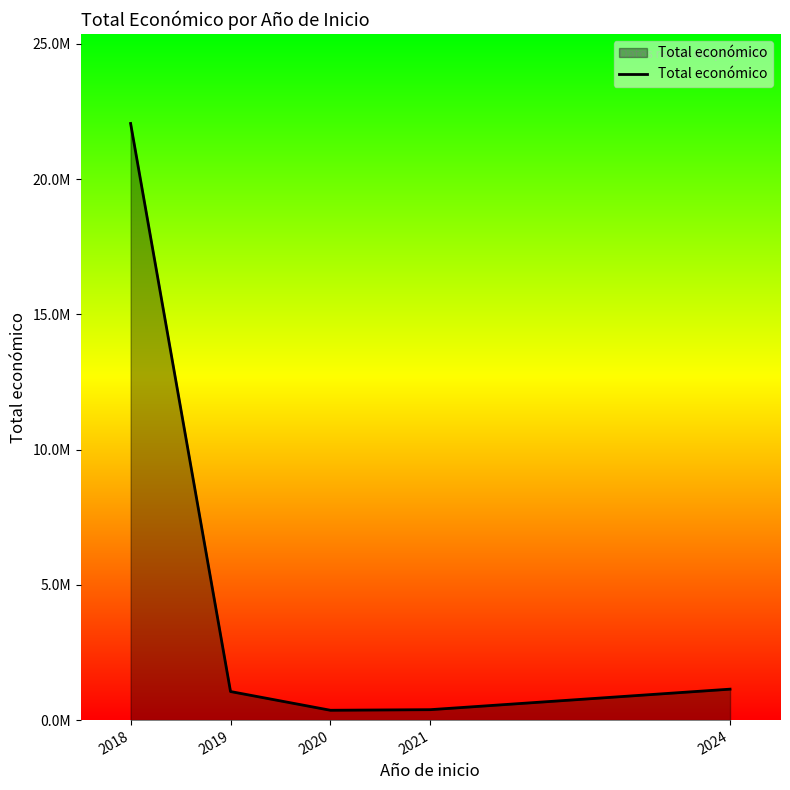

List the labels in order of value, smallest first.

2020, 2021, 2019, 2024, 2018